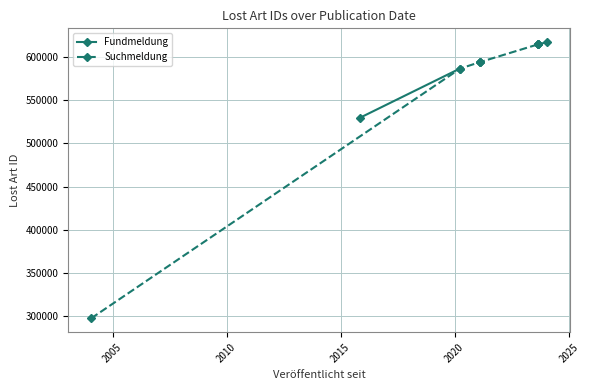

What is the value of the 3rd point from the left?

594209